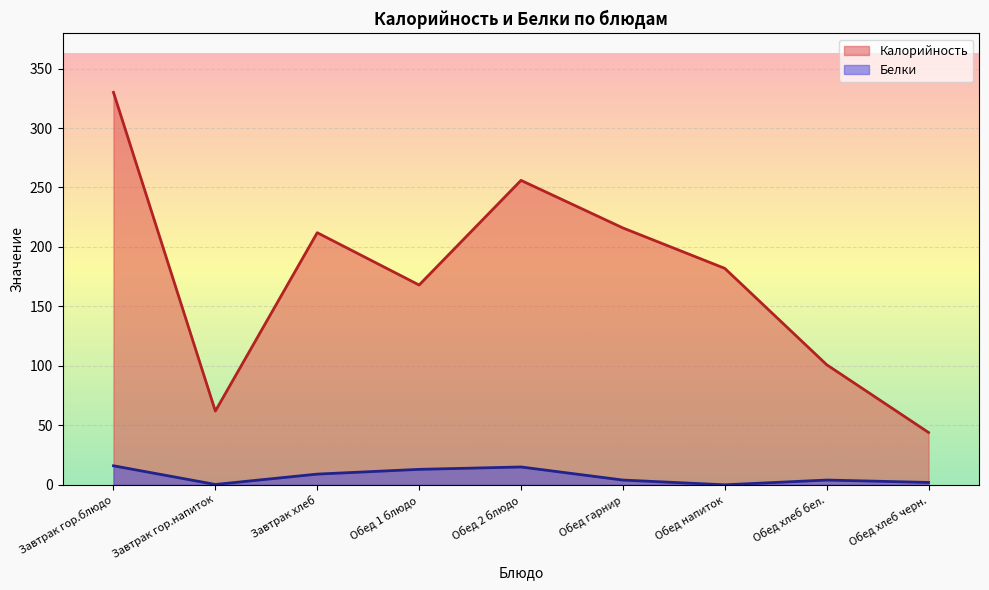

What is the maximum value shown in the chart?

330.0